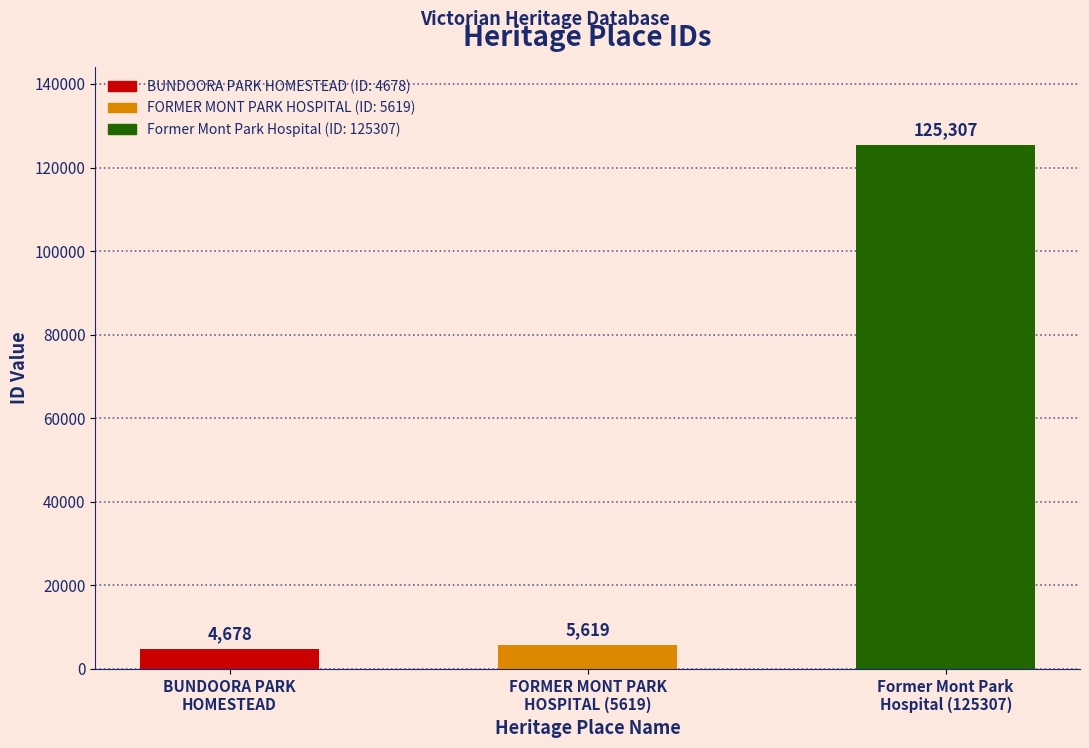

Which category has the highest value across all series?

Former Mont Park
Hospital (125307)